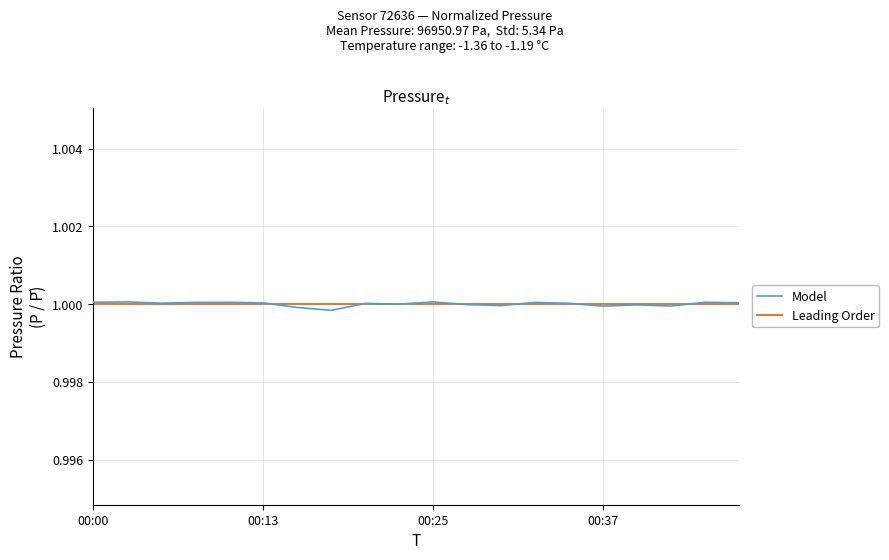

Which series has the largest range (max minus min)?

Model